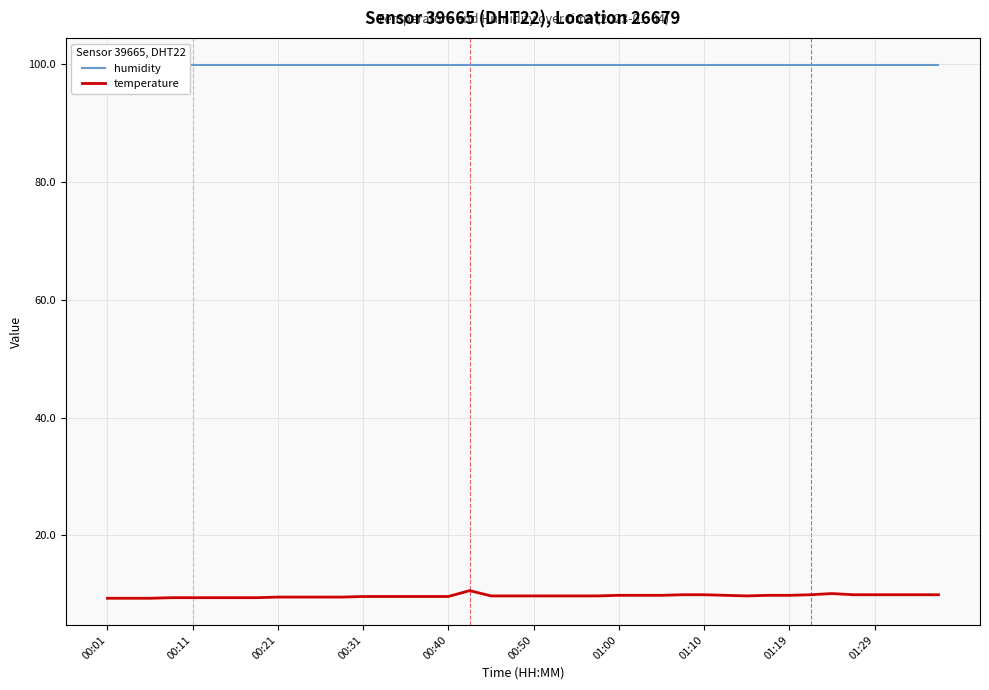

What is the average value of the temperature series?

9.7